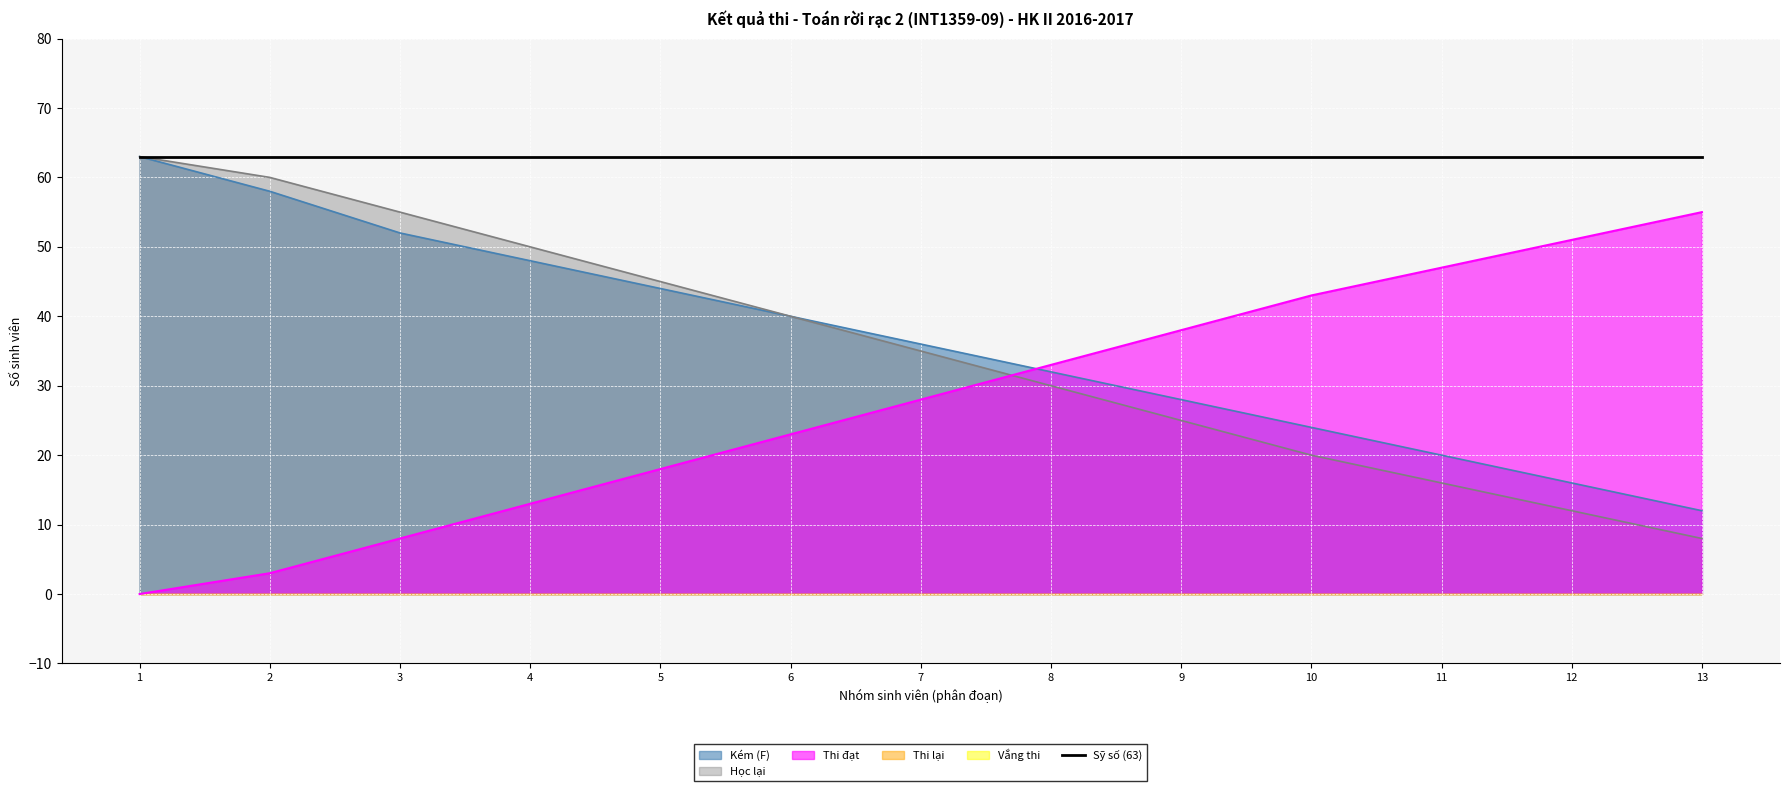

The Kém (F) series shows 99 at 2. True or false?

False